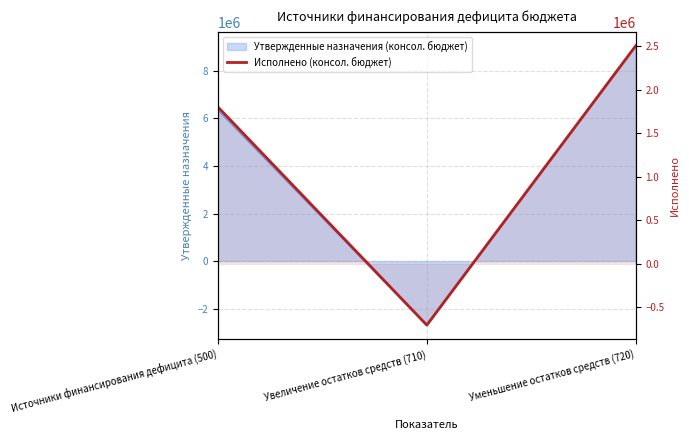

How many data points does each series have?

3